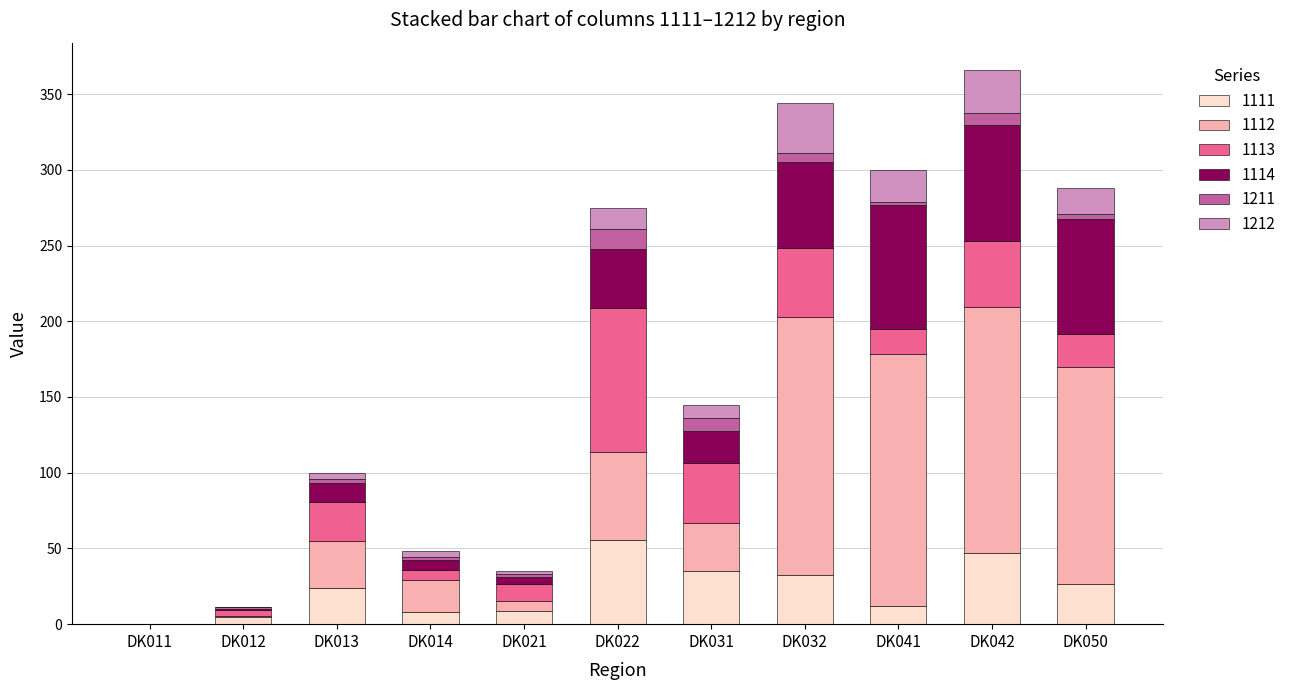

How many distinct data groups are displayed?

6